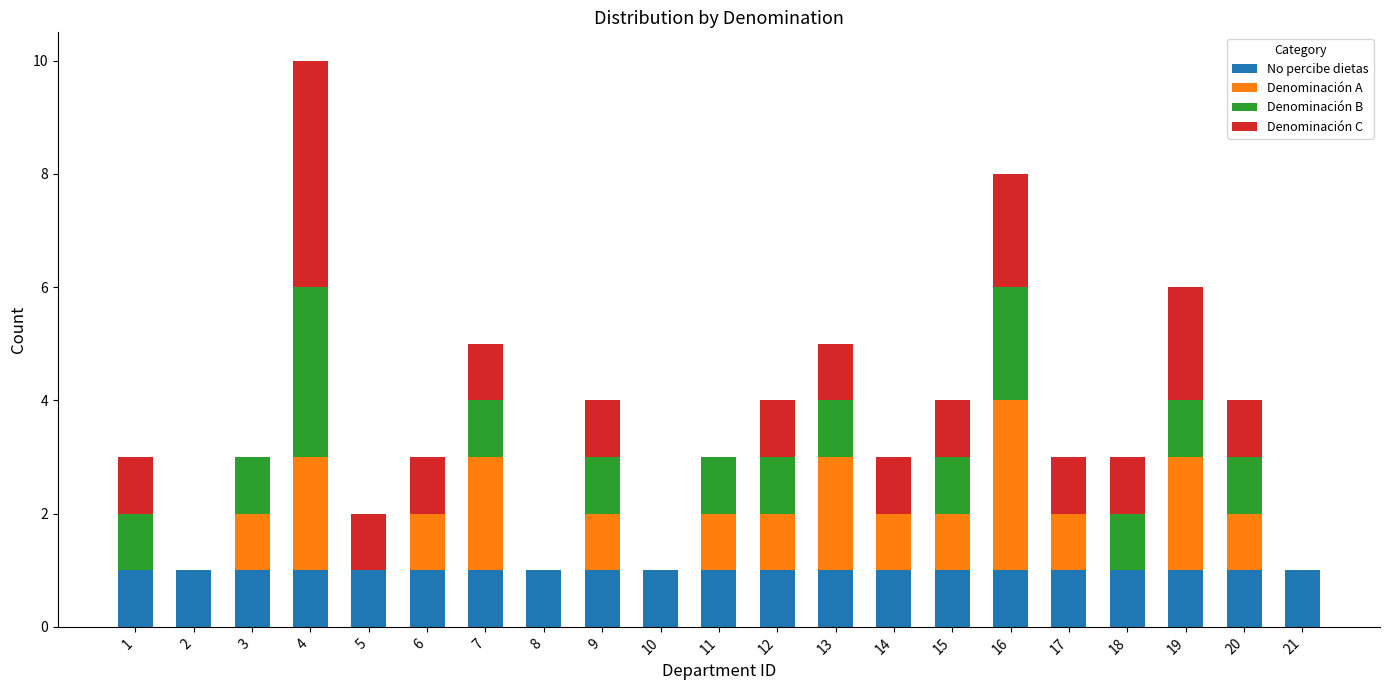

The No percibe dietas series shows 1 at 6. True or false?

True